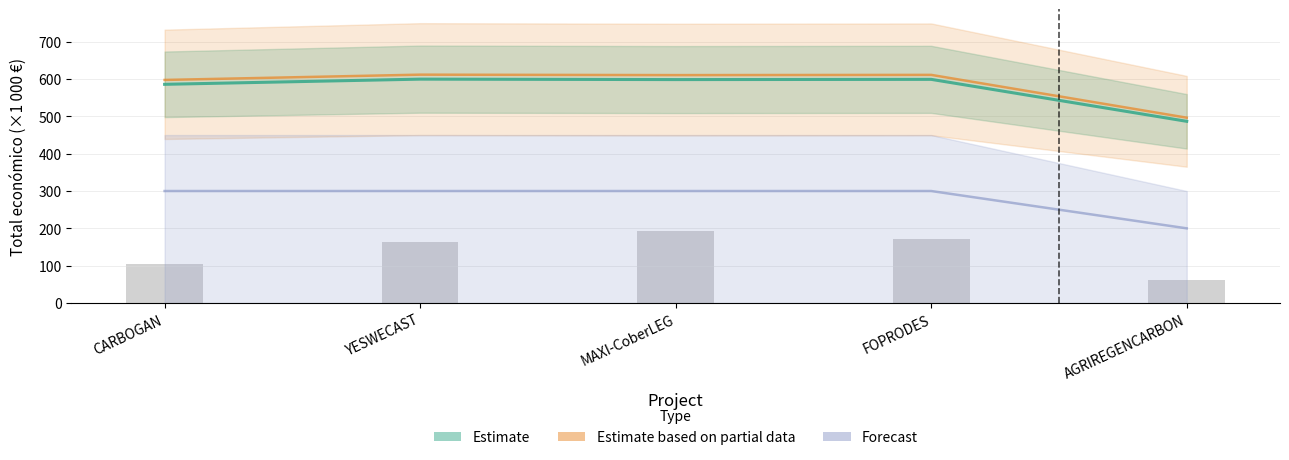

Is it true that Año de finalización equals 83.9 at YESWECAST?

False